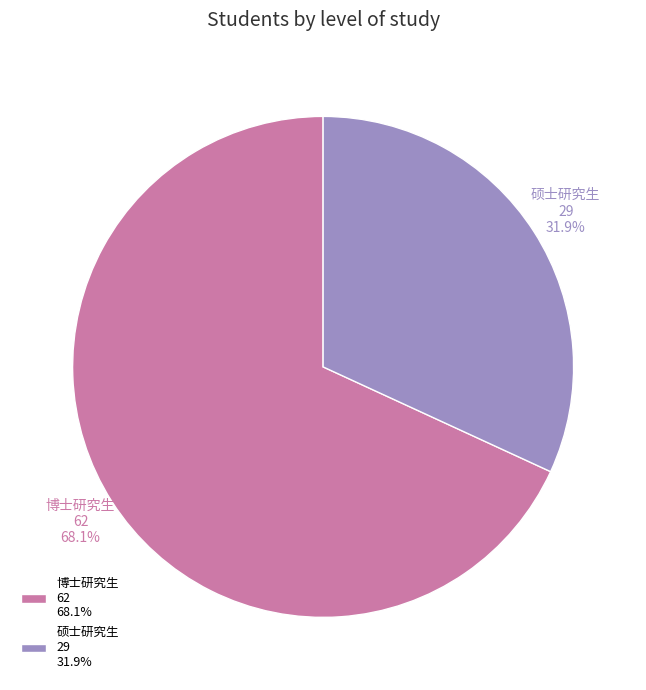

Approximately how many times larger is the value at 硕士研究生 compared to 博士研究生?

0.5